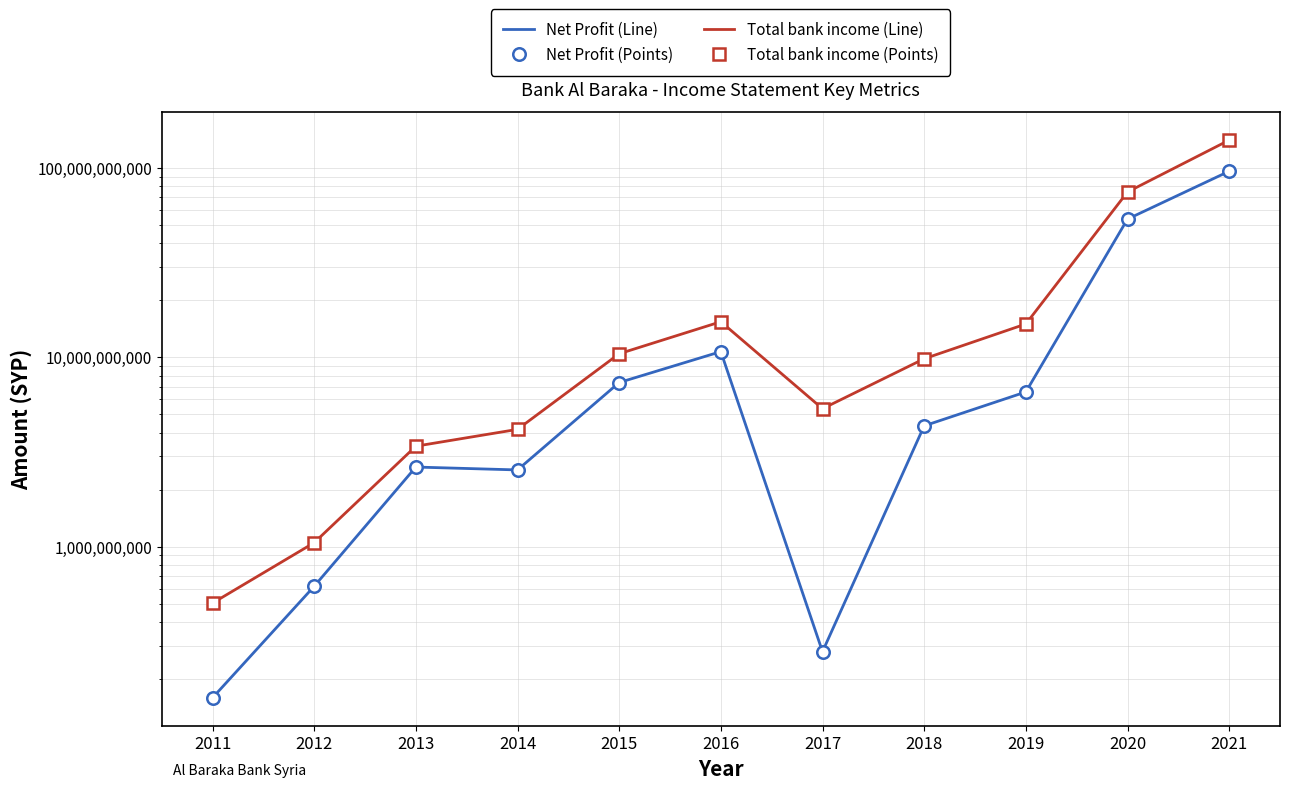

Where is the first local minimum for Total bank income (Points)?

2017